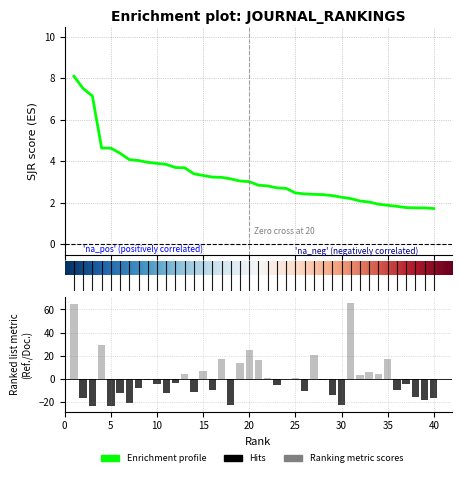

List the series in order of their peak value, lowest first.

SJR, Ref. / Doc.